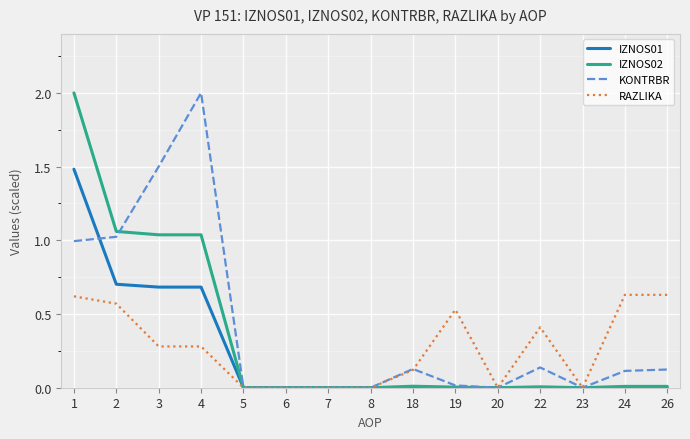

How many lines are shown in the chart?

4